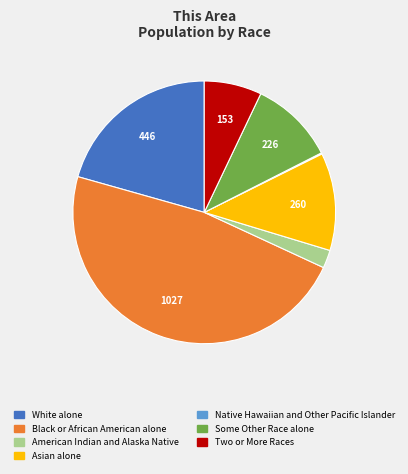

What is the ratio of the value at White alone to the value at Asian alone?

1.7